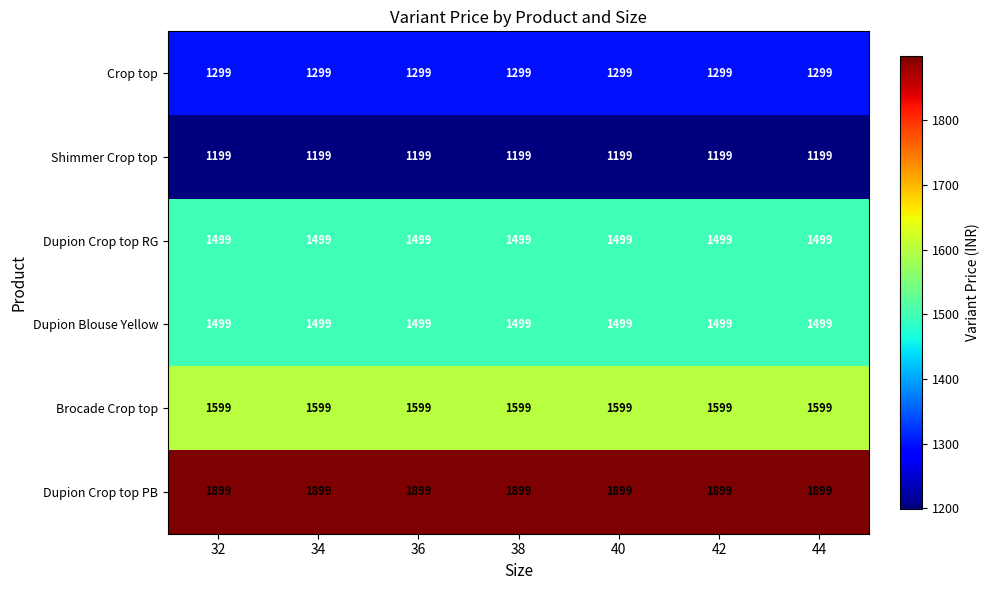

What is the maximum value shown in the chart?

1899